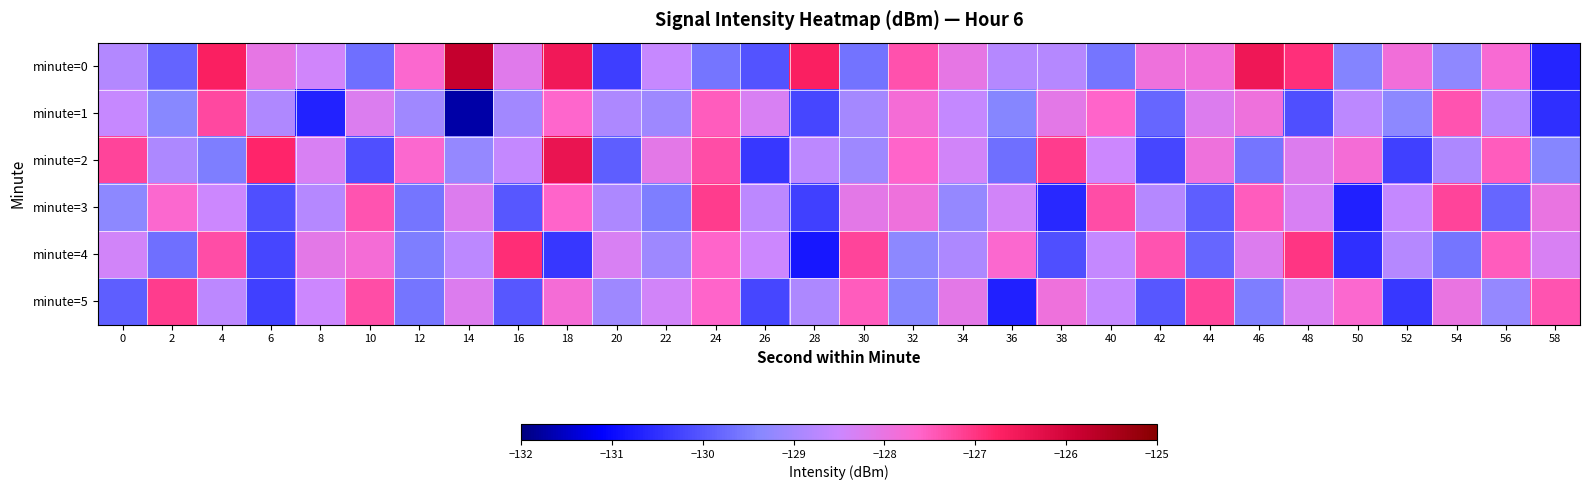

Reading left to right, extract all data points from this chart.

minute=0: 0=-128.8	2=-129.8	4=-126.7	6=-128.0	8=-128.4	10=-129.7	12=-127.7	14=-125.8	16=-128.2	18=-126.5	20=-130.3	22=-128.6	24=-129.6	26=-130.0	28=-126.7	30=-129.6	32=-127.4	34=-128.0	36=-128.8	38=-128.8	40=-129.6	42=-127.9	44=-127.9	46=-126.5	48=-126.9	50=-129.4	52=-127.8	54=-129.3	56=-127.8	58=-130.6
minute=1: 0=-128.6	2=-129.4	4=-127.3	6=-128.9	8=-130.7	10=-128.3	12=-129.0	14=-131.7	16=-129.0	18=-127.6	20=-128.9	22=-129.1	24=-127.5	26=-128.3	28=-130.2	30=-129.0	32=-127.8	34=-128.6	36=-129.4	38=-128.1	40=-127.6	42=-129.8	44=-128.2	46=-127.9	48=-130.1	50=-128.7	52=-129.3	54=-127.4	56=-128.8	58=-130.5
minute=2: 0=-127.2	2=-128.9	4=-129.5	6=-126.8	8=-128.3	10=-130.1	12=-127.7	14=-129.2	16=-128.6	18=-126.4	20=-129.9	22=-128.1	24=-127.3	26=-130.4	28=-128.7	30=-129.1	32=-127.6	34=-128.4	36=-129.7	38=-127.1	40=-128.5	42=-130.2	44=-127.9	46=-129.6	48=-128.2	50=-127.8	52=-130.3	54=-128.9	56=-127.5	58=-129.4
minute=3: 0=-129.3	2=-127.7	4=-128.5	6=-130.1	8=-128.8	10=-127.4	12=-129.6	14=-128.2	16=-130.0	18=-127.6	20=-128.9	22=-129.5	24=-127.1	26=-128.7	28=-130.3	30=-128.1	32=-127.9	34=-129.2	36=-128.4	38=-130.6	40=-127.3	42=-128.8	44=-129.9	46=-127.5	48=-128.3	50=-130.7	52=-128.6	54=-127.2	56=-129.8	58=-128.0
minute=4: 0=-128.4	2=-129.7	4=-127.3	6=-130.2	8=-128.1	10=-127.8	12=-129.5	14=-128.7	16=-126.9	18=-130.4	20=-128.3	22=-129.1	24=-127.6	26=-128.5	28=-130.8	30=-127.2	32=-129.3	34=-128.9	36=-127.7	38=-130.1	40=-128.6	42=-127.4	44=-129.8	46=-128.2	48=-127.0	50=-130.5	52=-128.8	54=-129.6	56=-127.5	58=-128.3
minute=5: 0=-129.9	2=-127.1	4=-128.7	6=-130.3	8=-128.5	10=-127.3	12=-129.6	14=-128.2	16=-130.0	18=-127.8	20=-129.1	22=-128.4	24=-127.6	26=-130.2	28=-128.9	30=-127.5	32=-129.4	34=-128.1	36=-130.7	38=-127.9	40=-128.6	42=-130.0	44=-127.2	46=-129.5	48=-128.3	50=-127.7	52=-130.4	54=-128.0	56=-129.2	58=-127.4